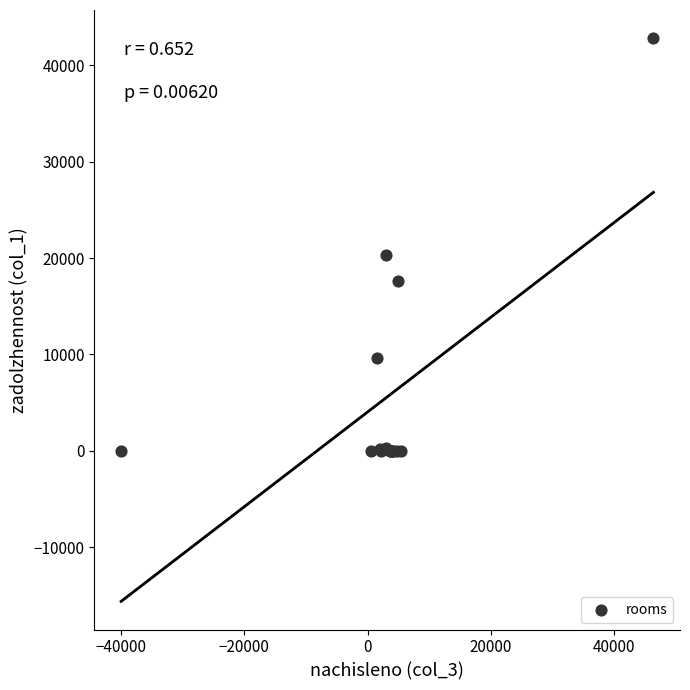

What Y value in the scatter plot is closest to 21401?

20273.6